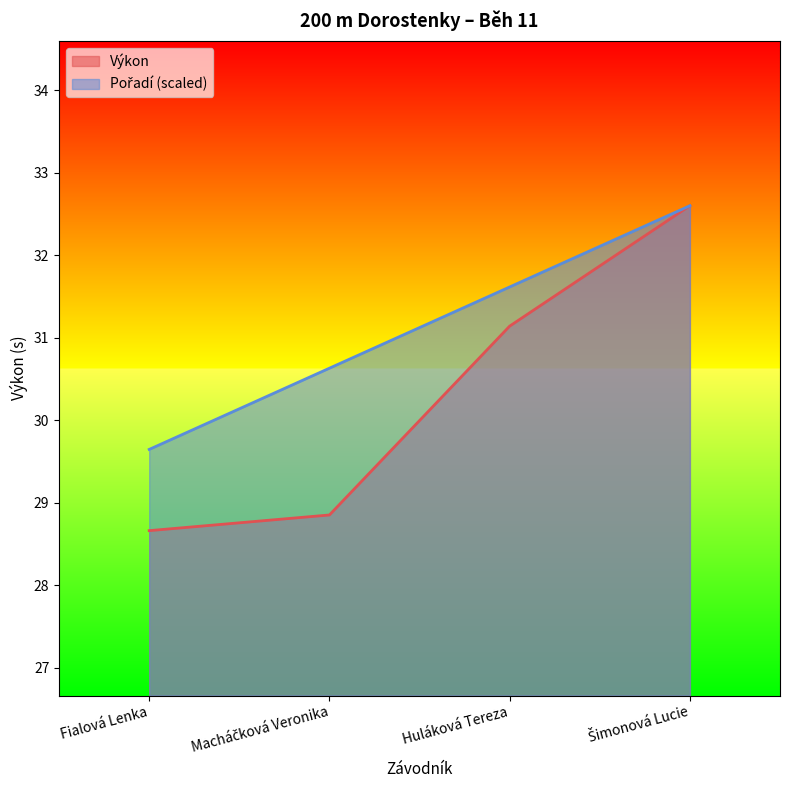

Between Fialová Lenka and Macháčková Veronika, which series saw the biggest shift?

Pořadí